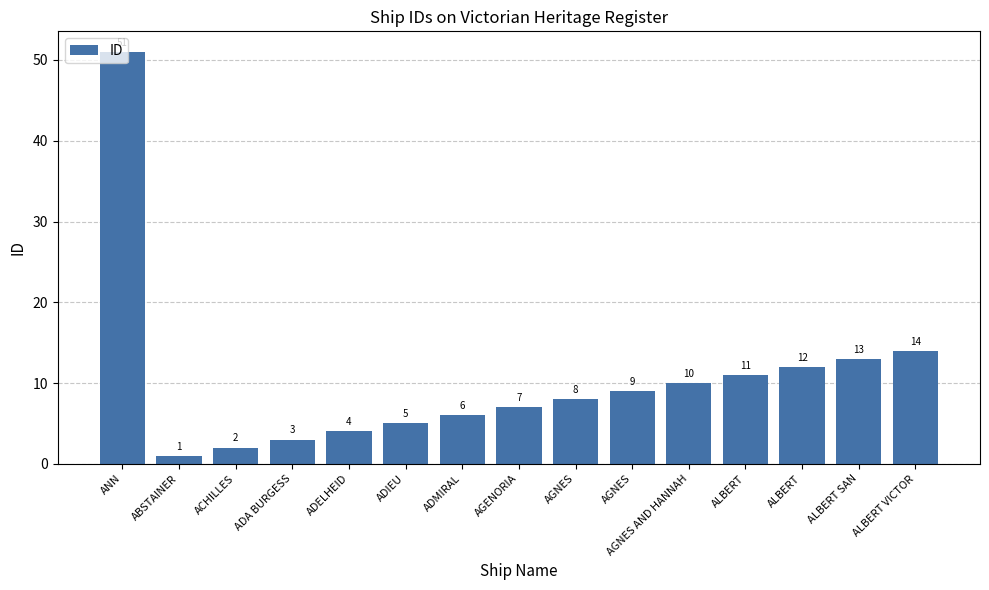

What is the smallest value displayed?

1